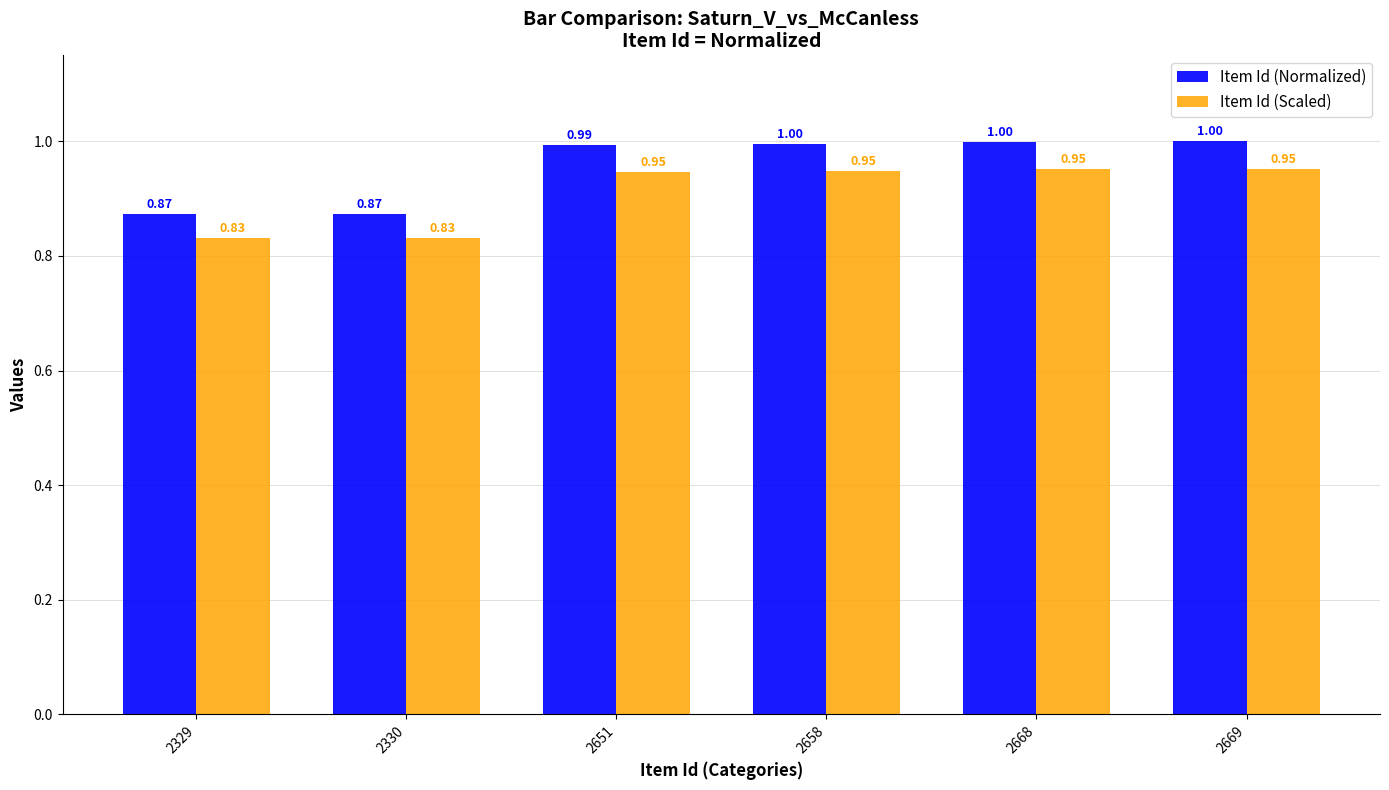

At how many categories does at least one series exceed 0?

6